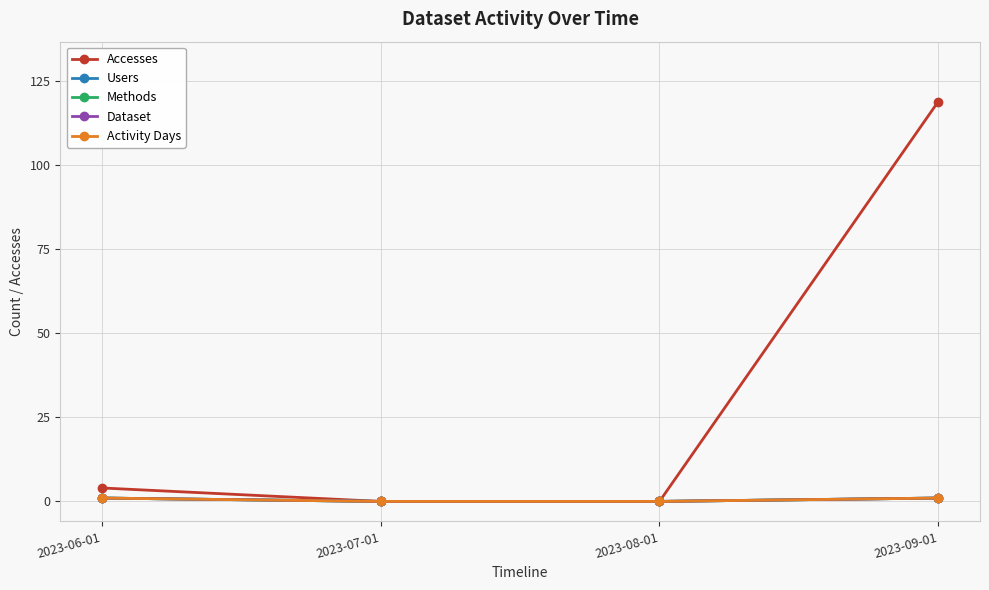

How many lines are shown in the chart?

5